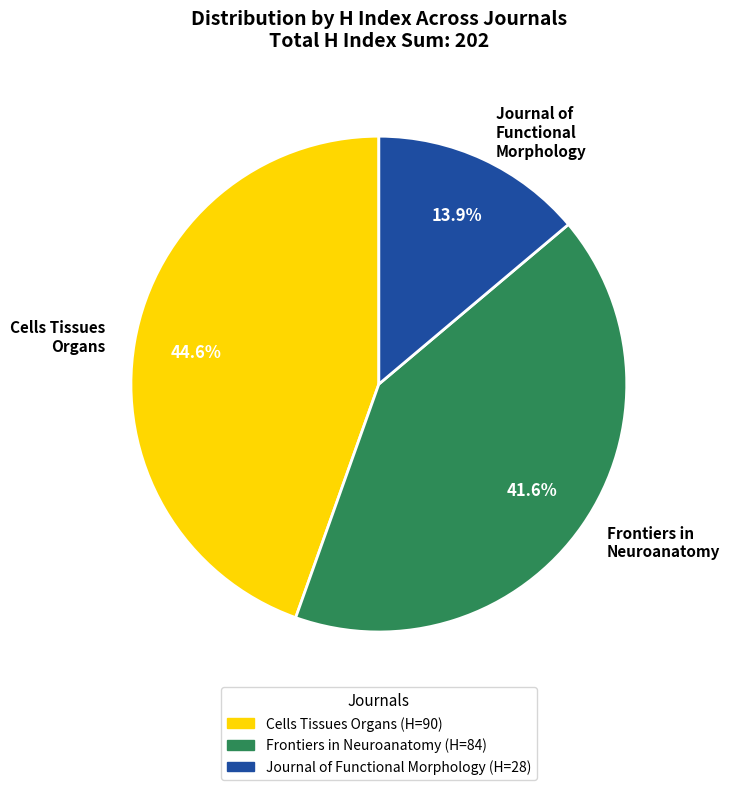

Does any single category account for the majority?

No